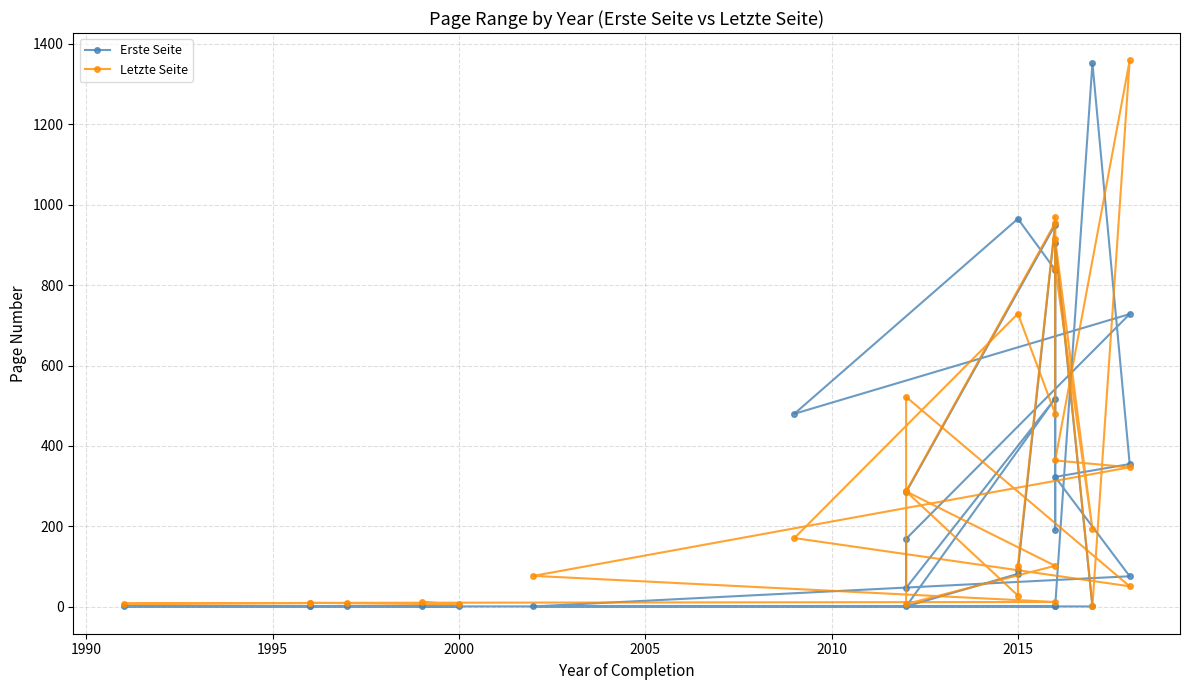

What is the maximum value for Letzte Seite?

1359